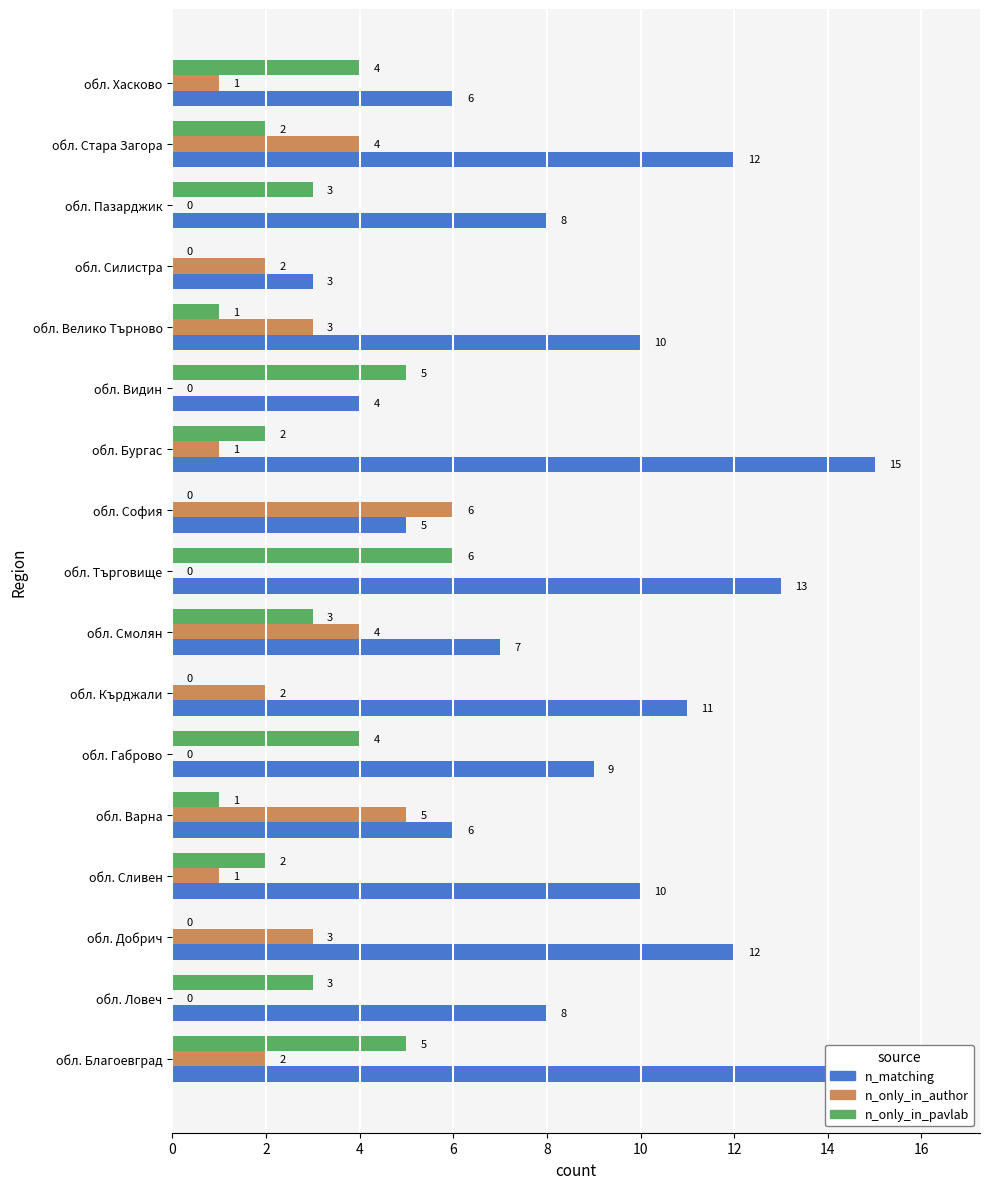

What is the sum of all n_only_in_pavlab values?

41